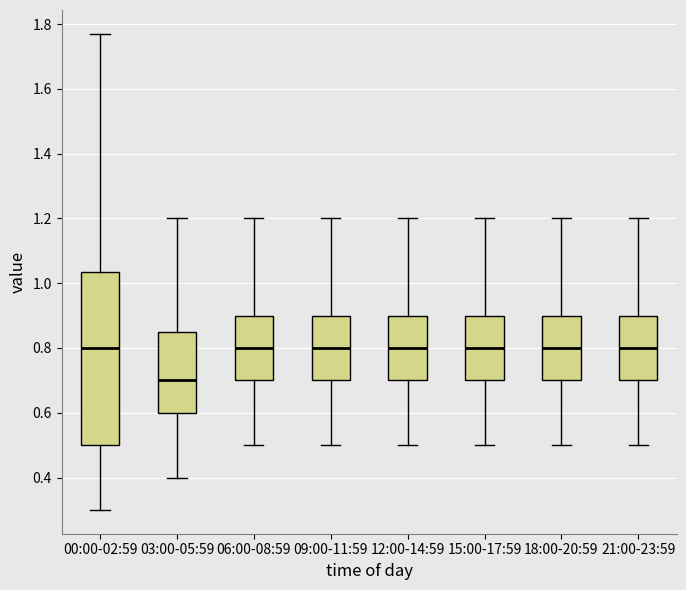

Reading left to right, transcribe this box plot: for each box, give where its median line is, the range the box spans, and where its two whiskers end, as read against the y-axis. The values are not printed on the chart, so give them approximately, as read against the axis.

00:00-02:59: median 0.80, box 0.50 to 1.04, whiskers 0.30 to 1.78
03:00-05:59: median 0.70, box 0.60 to 0.86, whiskers 0.40 to 1.20
06:00-08:59: median 0.80, box 0.70 to 0.90, whiskers 0.50 to 1.20
09:00-11:59: median 0.80, box 0.70 to 0.90, whiskers 0.50 to 1.20
12:00-14:59: median 0.80, box 0.70 to 0.90, whiskers 0.50 to 1.20
15:00-17:59: median 0.80, box 0.70 to 0.90, whiskers 0.50 to 1.20
18:00-20:59: median 0.80, box 0.70 to 0.90, whiskers 0.50 to 1.20
21:00-23:59: median 0.80, box 0.70 to 0.90, whiskers 0.50 to 1.20